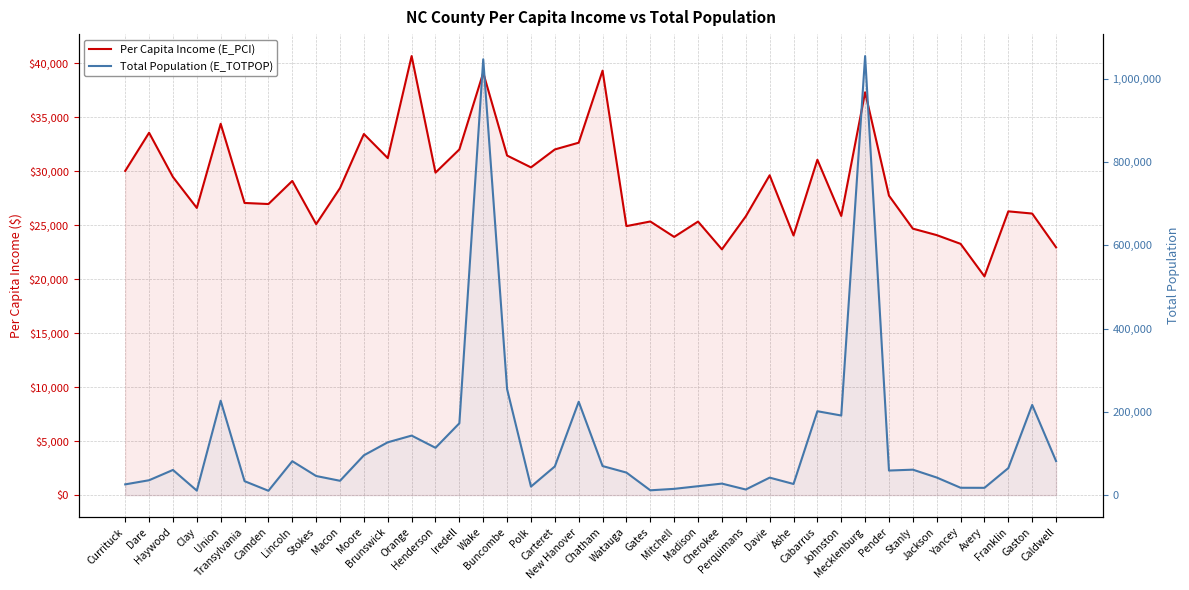

What is the value of the Total Population (E_TOTPOP) point at the 11th from the left?

95629